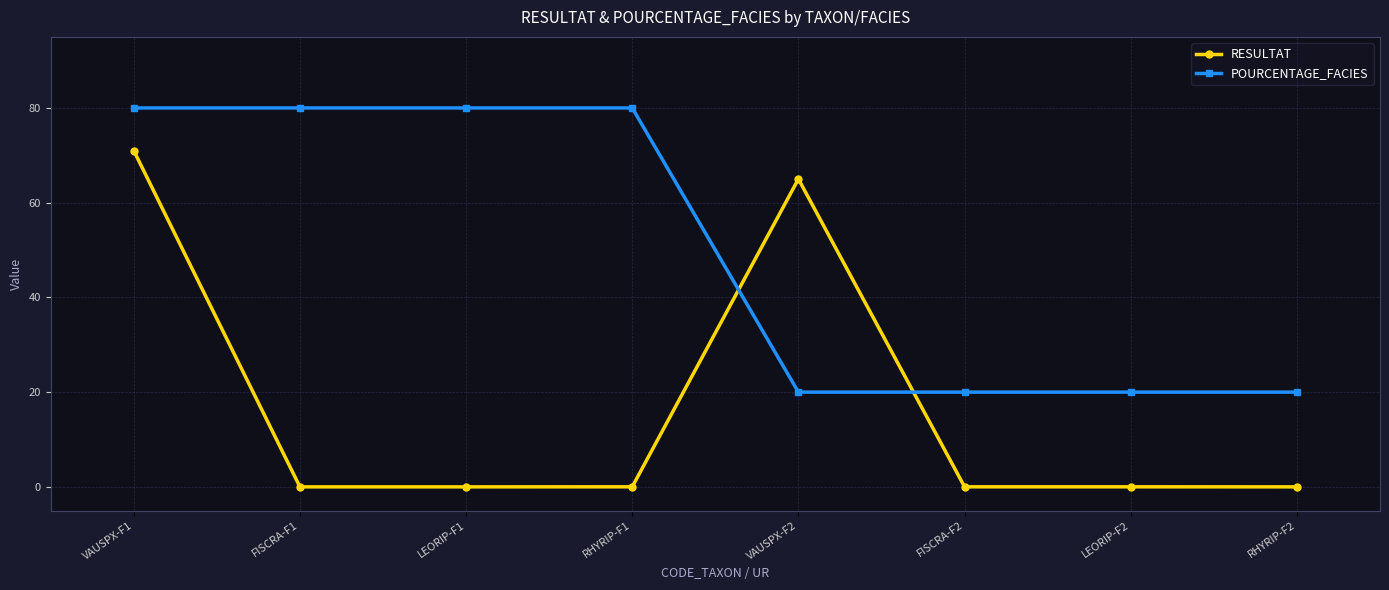

How many lines are shown in the chart?

2